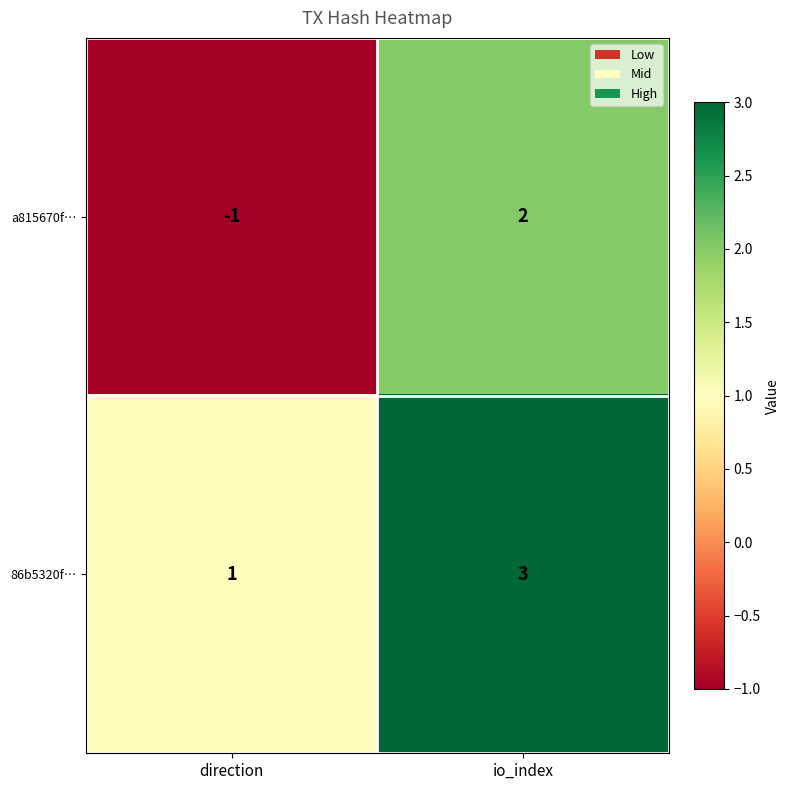

How many values in a815670f… are below zero?

1